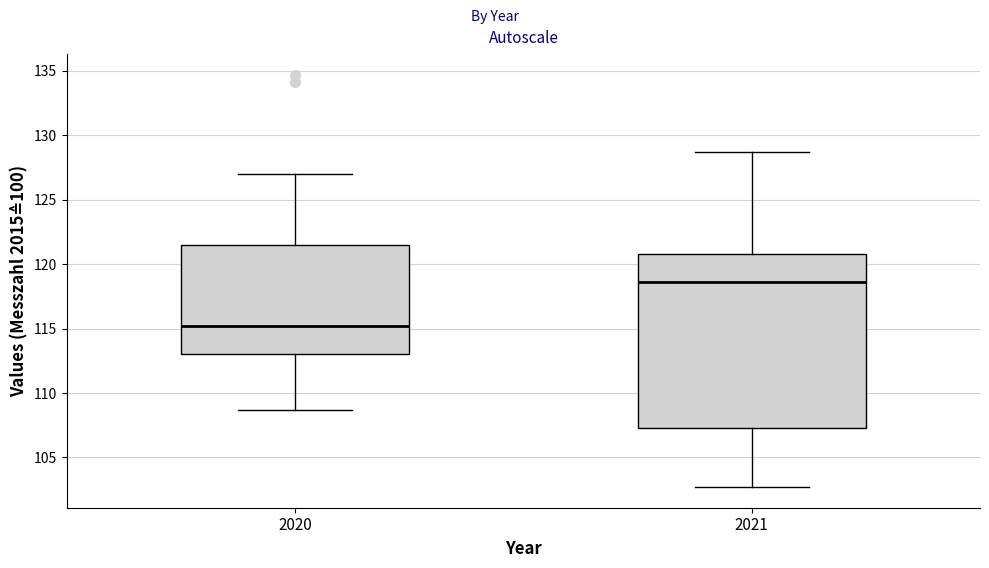

Reading left to right, read every box against the y-axis: the position of its median line, the range the box covers, and the ends of its whiskers. The values are not printed on the chart, so give them approximately, as read against the axis.

2020: median 115.0, box 113.0 to 121.5, whiskers 108.5 to 127.0
2021: median 118.5, box 107.5 to 121.0, whiskers 102.5 to 128.5